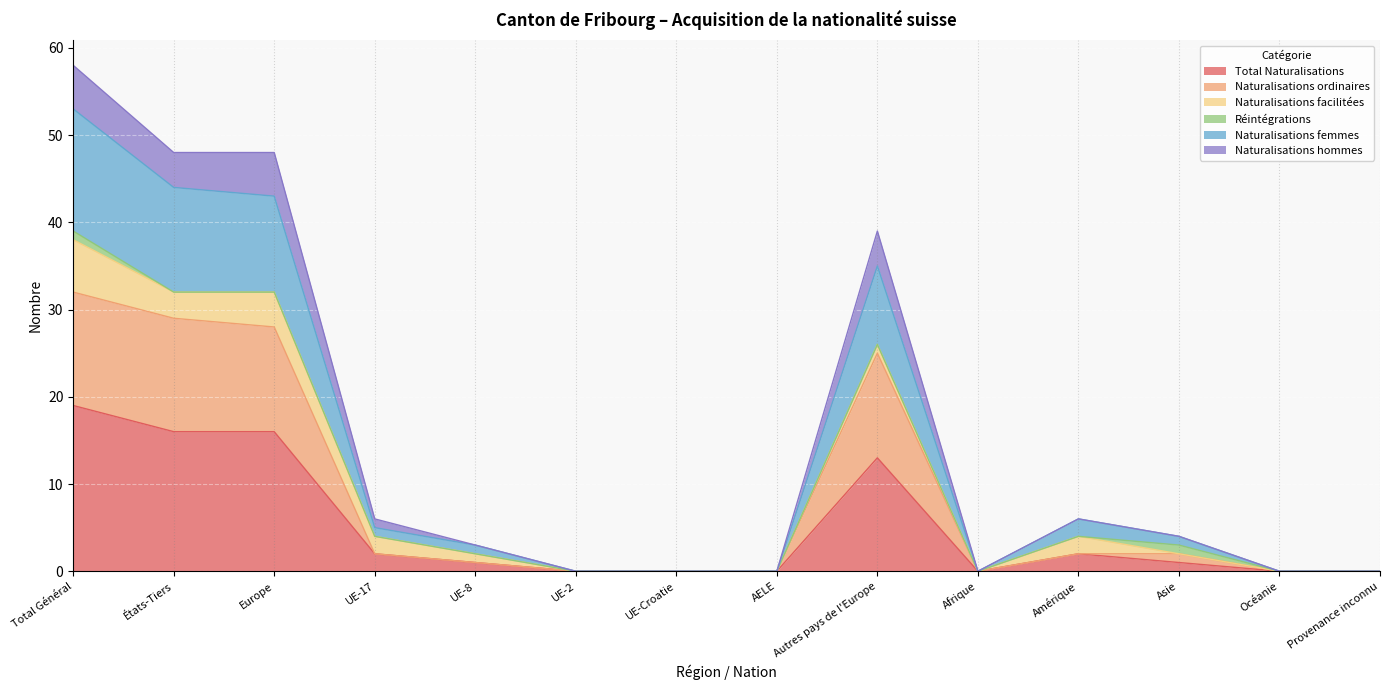

How many interior local peaks does the Naturalisations hommes series have?

2